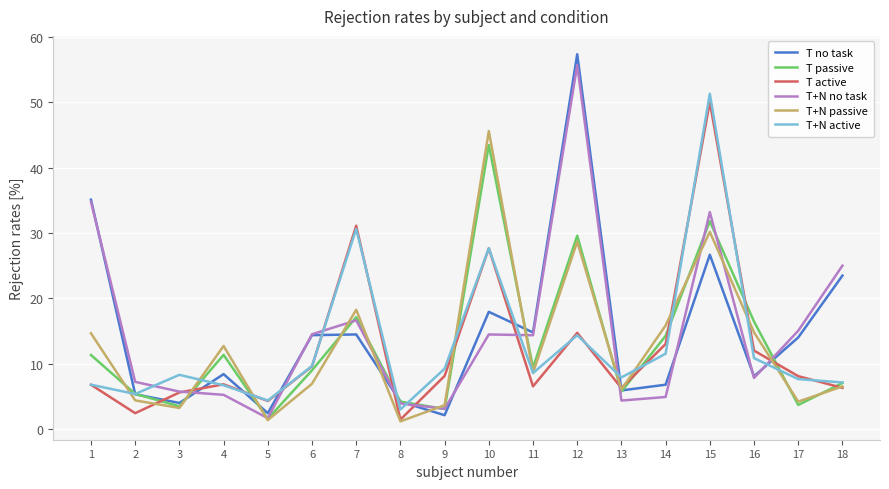

In T active, how many points are lower than both neighbors (excluding endpoints)?

5